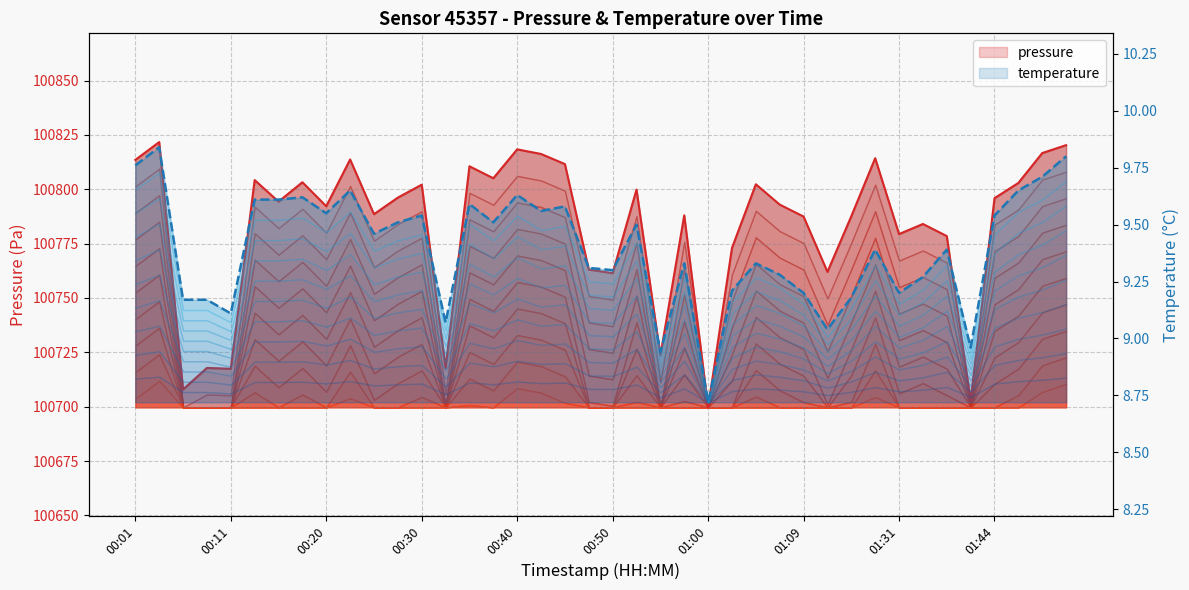

Is it true that temperature equals 15.4 at 01:34?

False